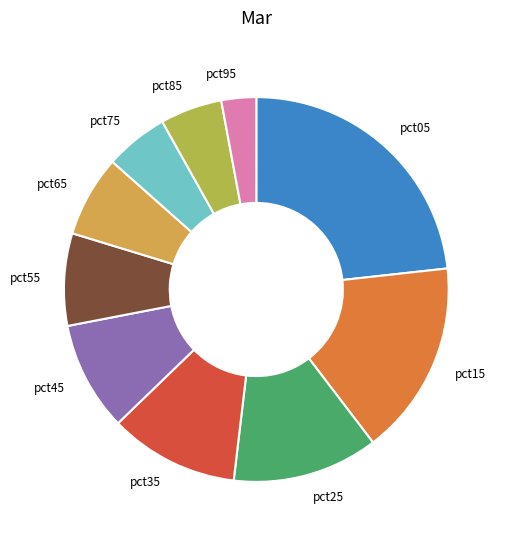

How many segments does this pie chart have?

10